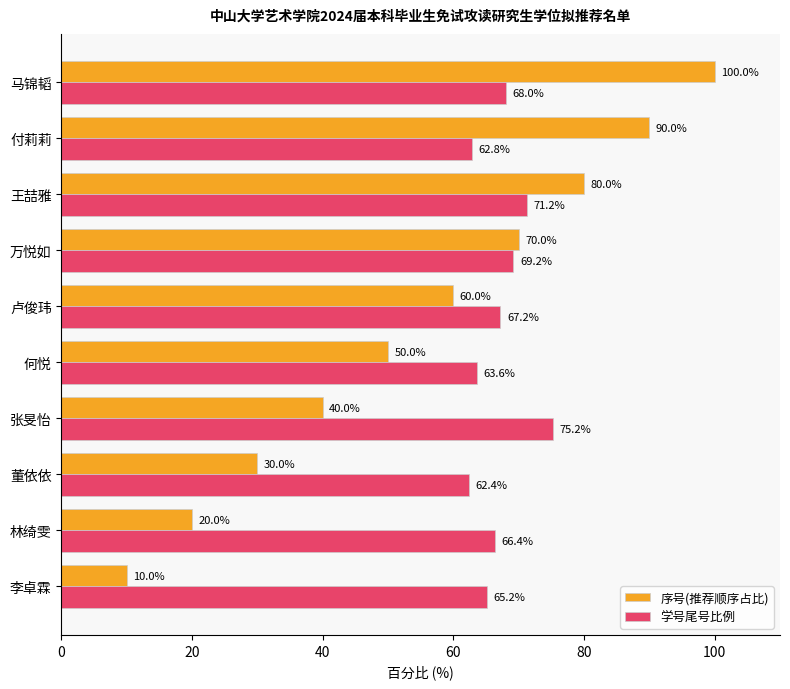

Read the 学号尾号比例 value at 李卓霖.

65.2